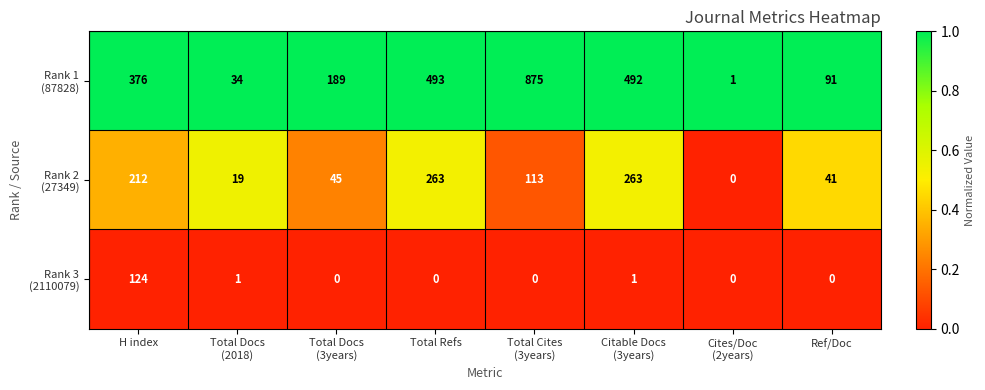

What is the greatest value displayed?

875